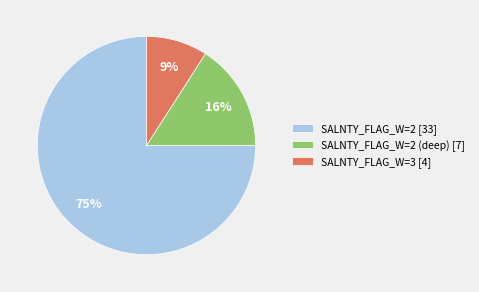

Which slice is the largest?

SALNTY_FLAG_W=2 [33]